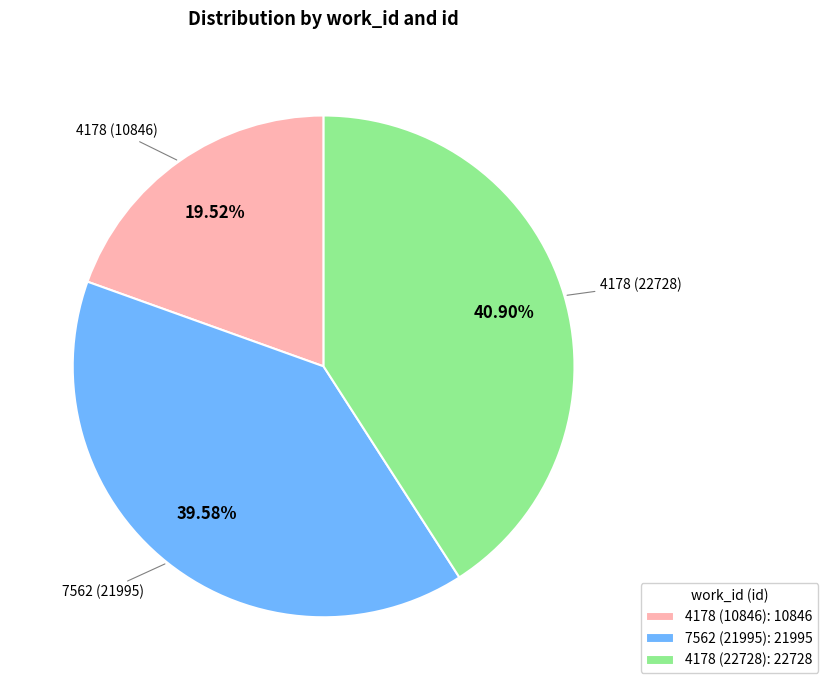

Rank the categories by value from lowest to highest.

4178 (10846), 7562 (21995), 4178 (22728)